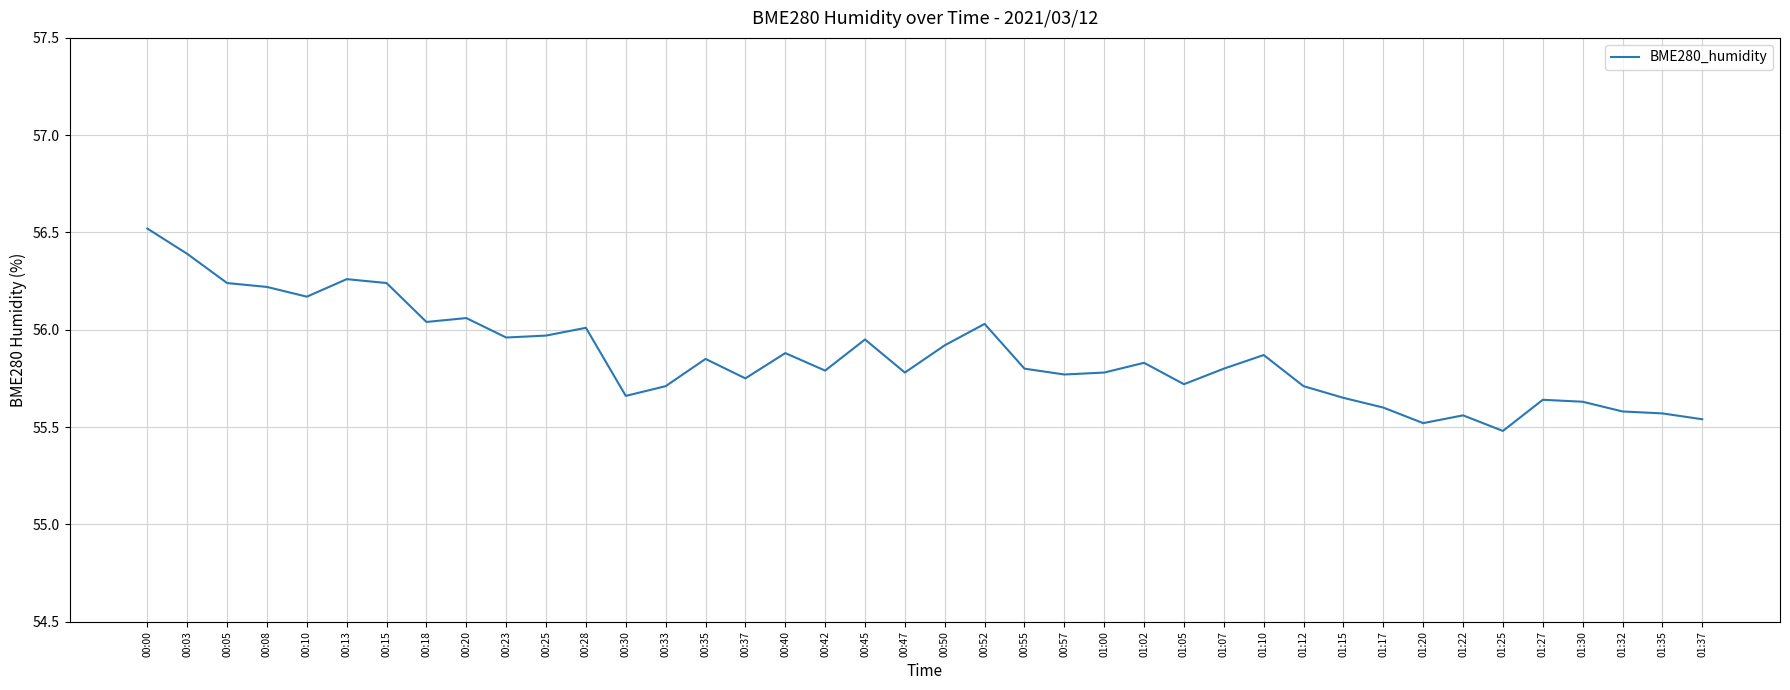

What position from the left is 01:27?

36